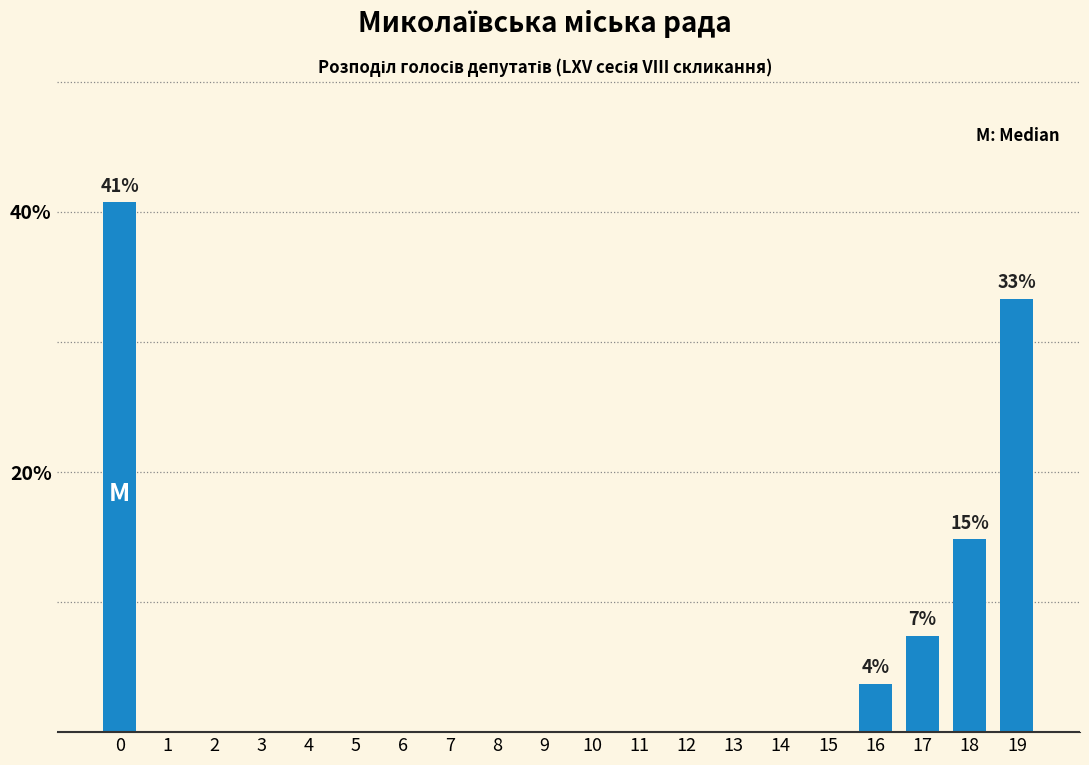

Reading left to right, extract all data points from this chart.

0=40.7	1=0.0	2=0.0	3=0.0	4=0.0	5=0.0	6=0.0	7=0.0	8=0.0	9=0.0	10=0.0	11=0.0	12=0.0	13=0.0	14=0.0	15=0.0	16=3.7	17=7.4	18=14.8	19=33.3